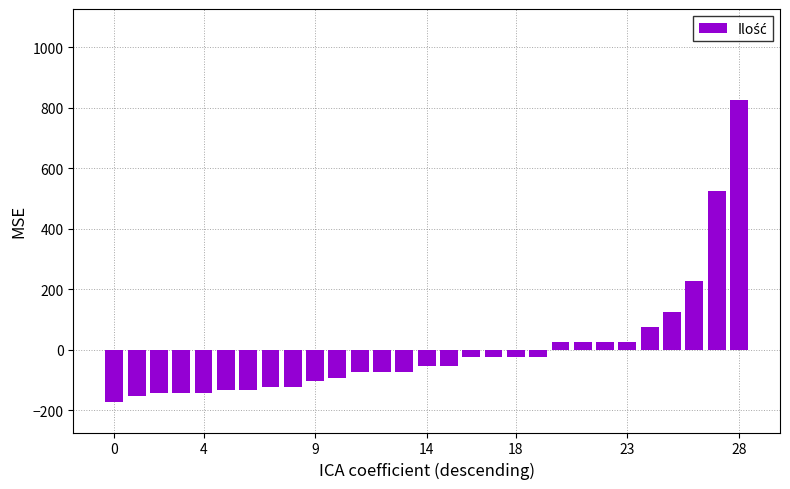

How many values exceed -53?

13